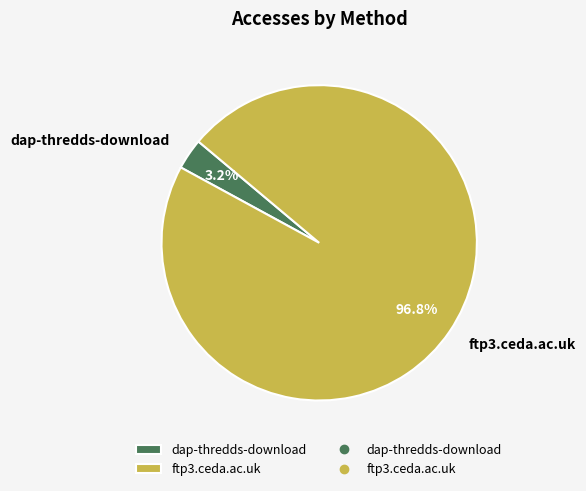

True or false: dap-thredds-download accounts for 3% of the total.

True